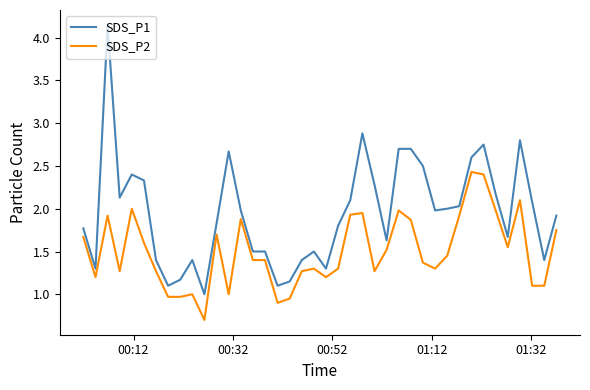

Rank the series by their average value, from highest to lowest.

SDS_P1, SDS_P2